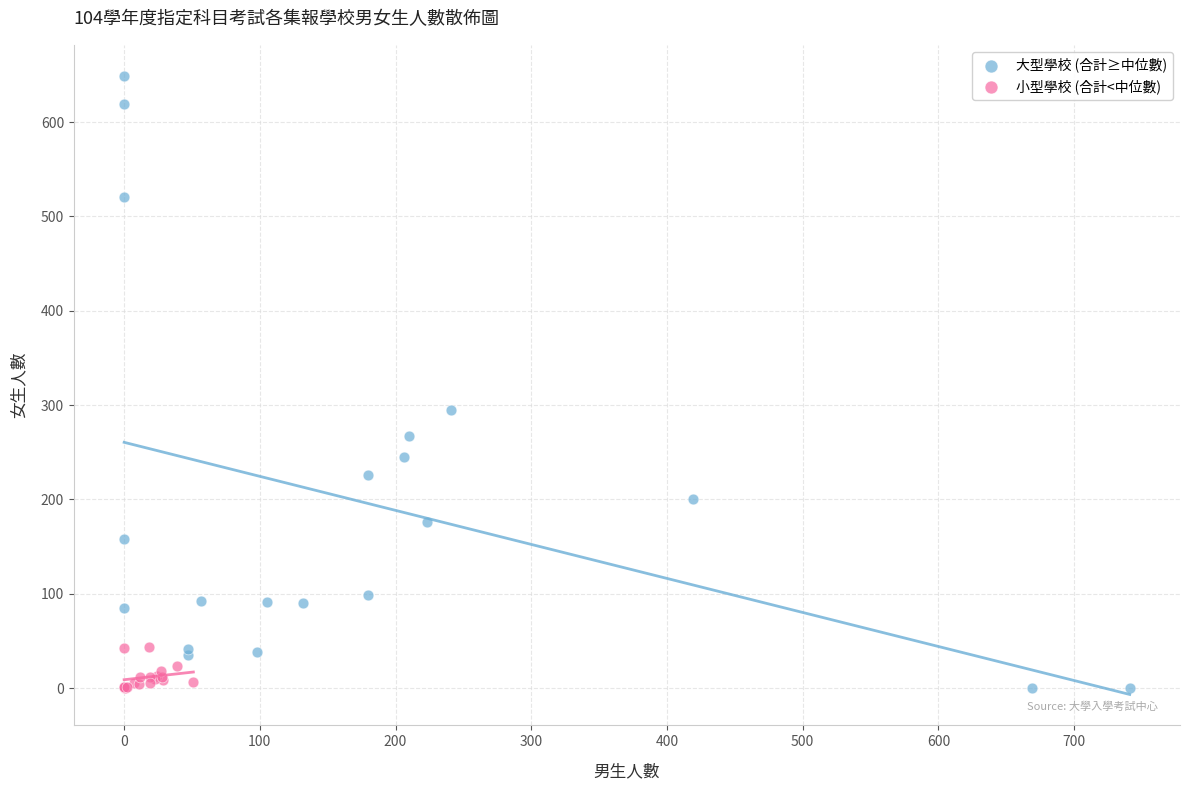

Which series has the largest Y range (max minus min)?

大型學校 (合計≥中位數)